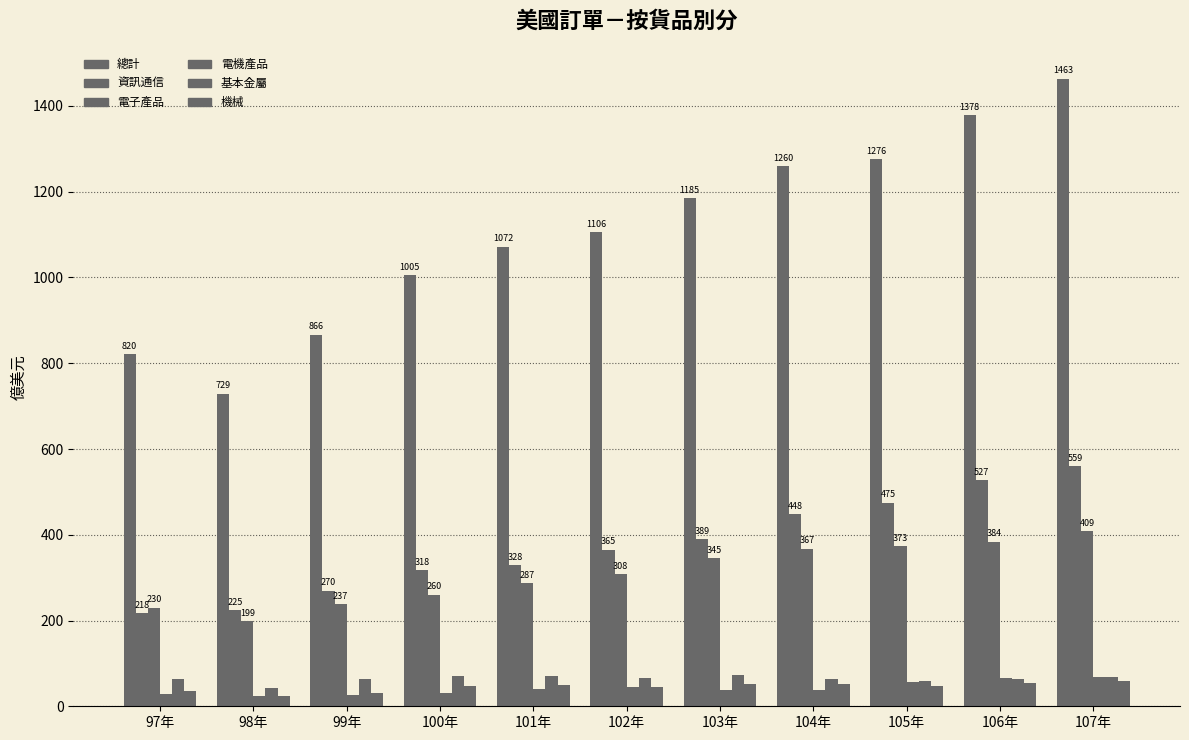

What is the label of the 4th bar from the left?

100年